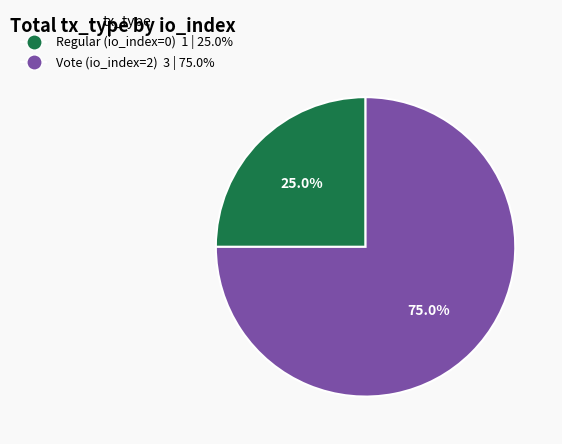

Rank the categories by value from highest to lowest.

Vote (io_index=2), Regular (io_index=0)